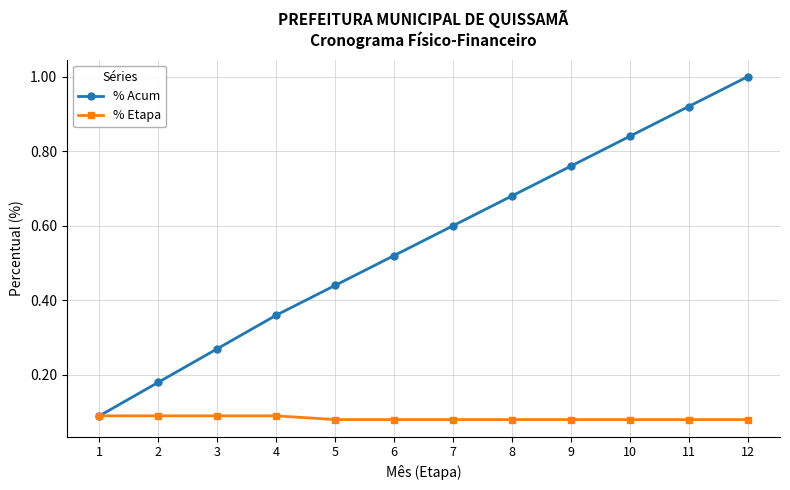

Which series has the widest spread of values?

% Acum